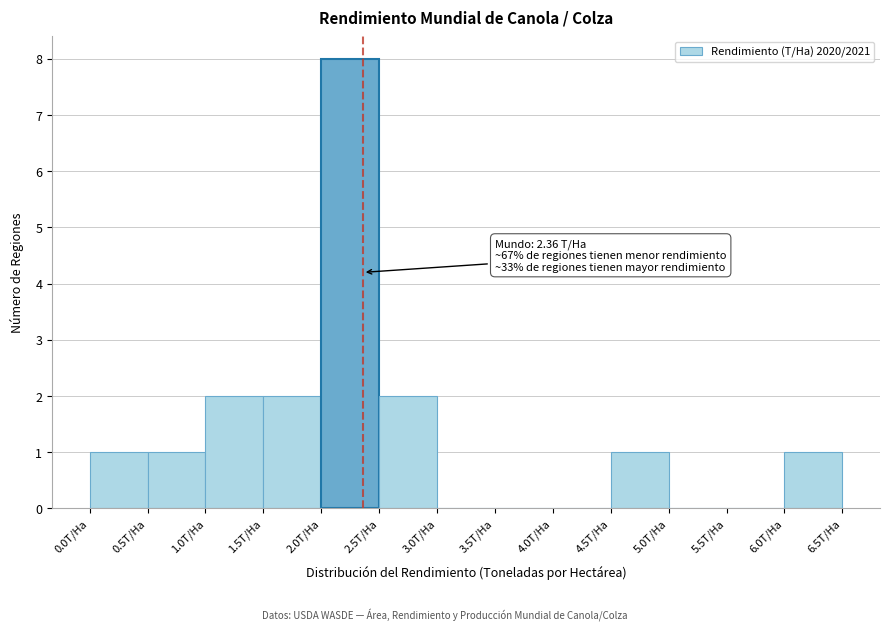

Over which range of the x-axis is the bar tallest?

2.0 to 2.5